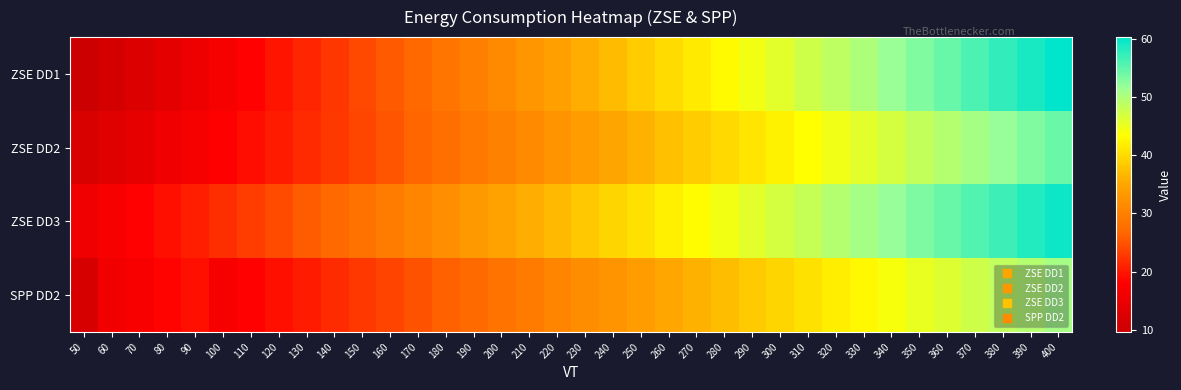

Which series has the largest total across all categories?

ZSE DD3